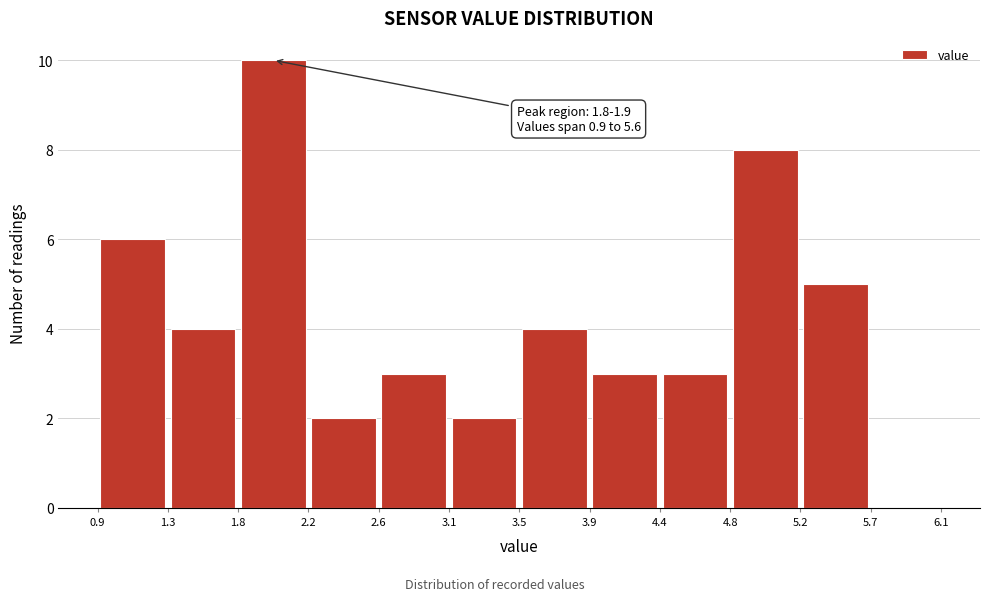

Over which range of the x-axis is the bar tallest?

1.8 to 2.2